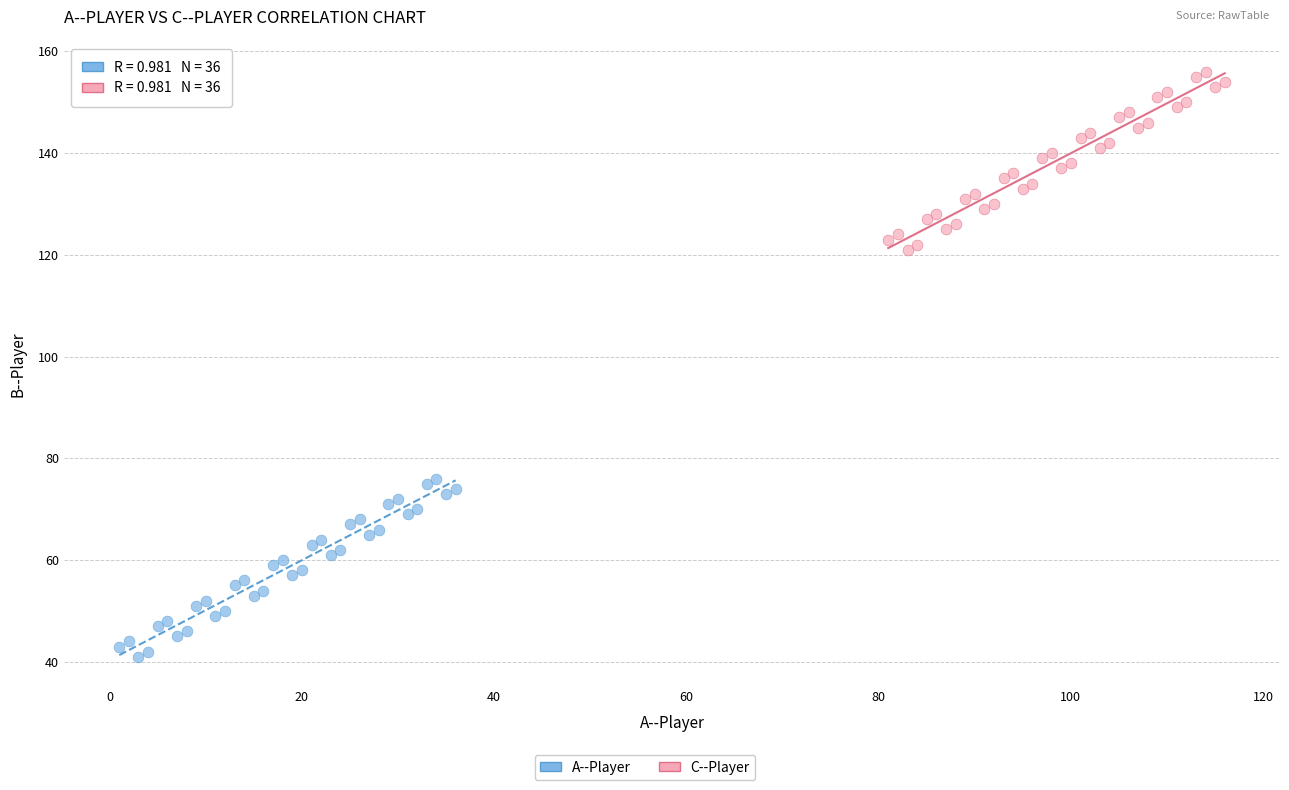

Which series contains the highest Y value?

C--Player